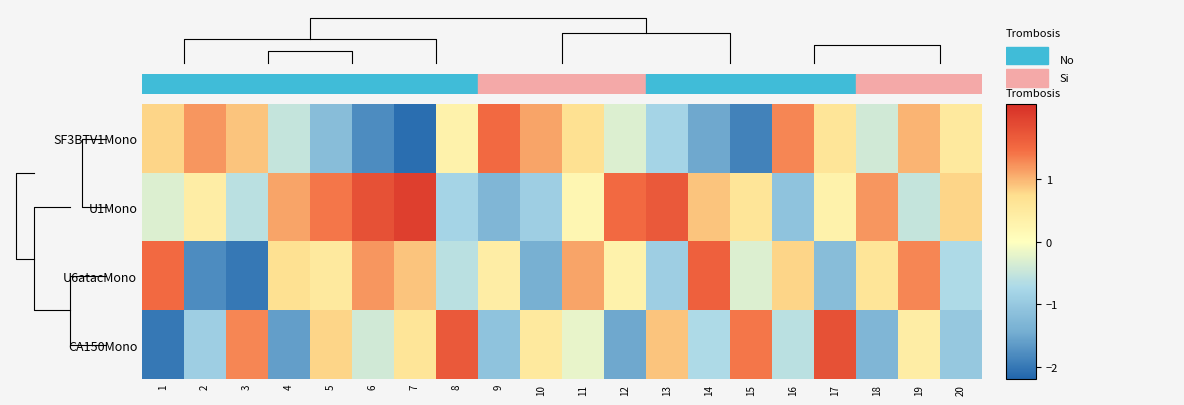

The value of SF3BTV1Mono at 5 is -1.7. True or false?

False